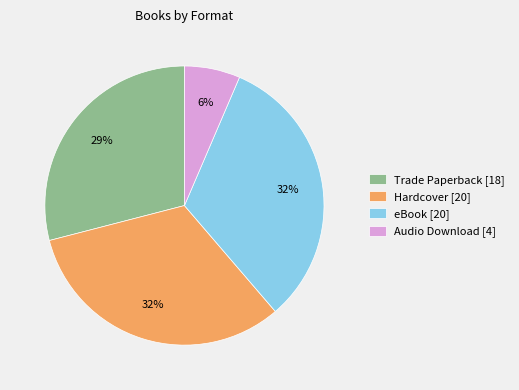

To the nearest percent, what is the difference between the Trade Paperback and Audio Download slice percentages?

23%